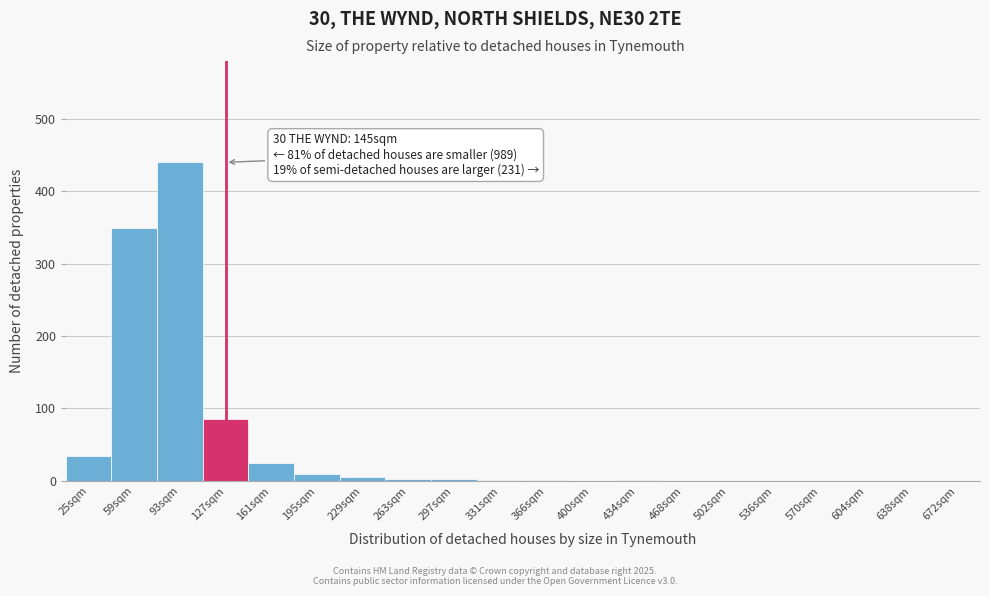

The chart shows a value of 0 at 570sqm. True or false?

True